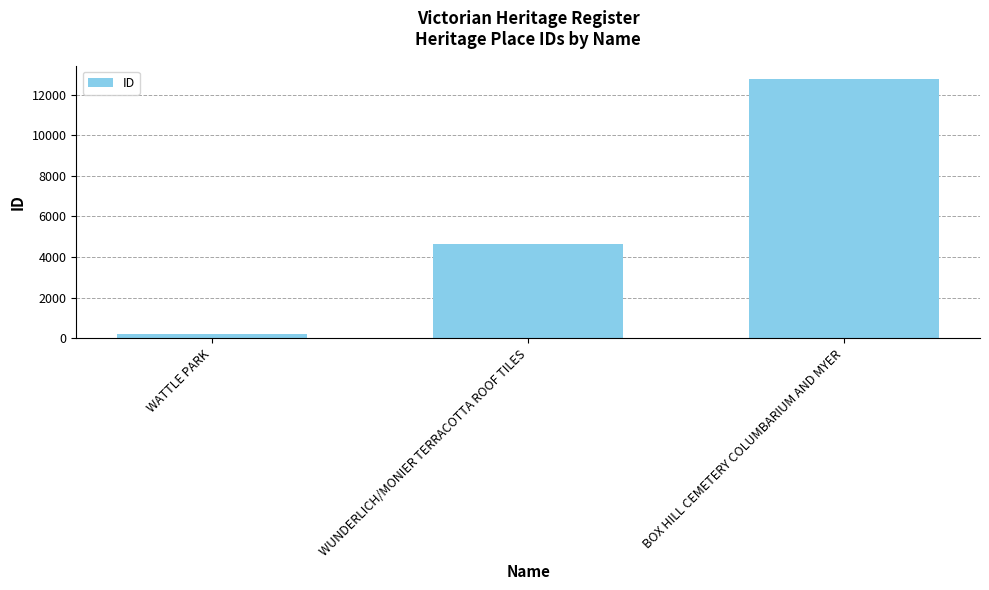

Where is the data nearest to the value 6494?

WUNDERLICH/MONIER TERRACOTTA ROOF TILES